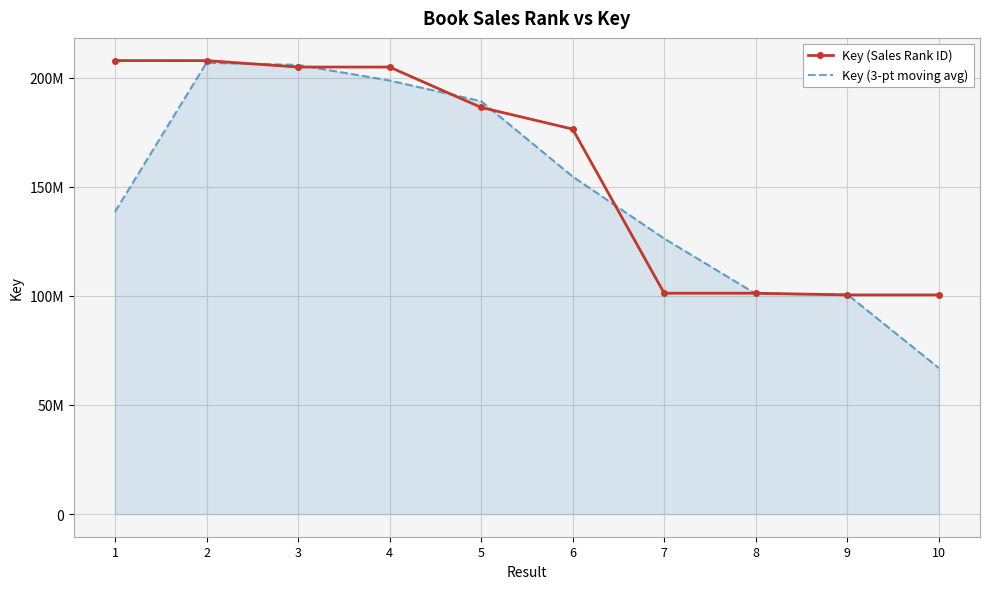

Where is the first local maximum for Key (Sales Rank ID)?

4